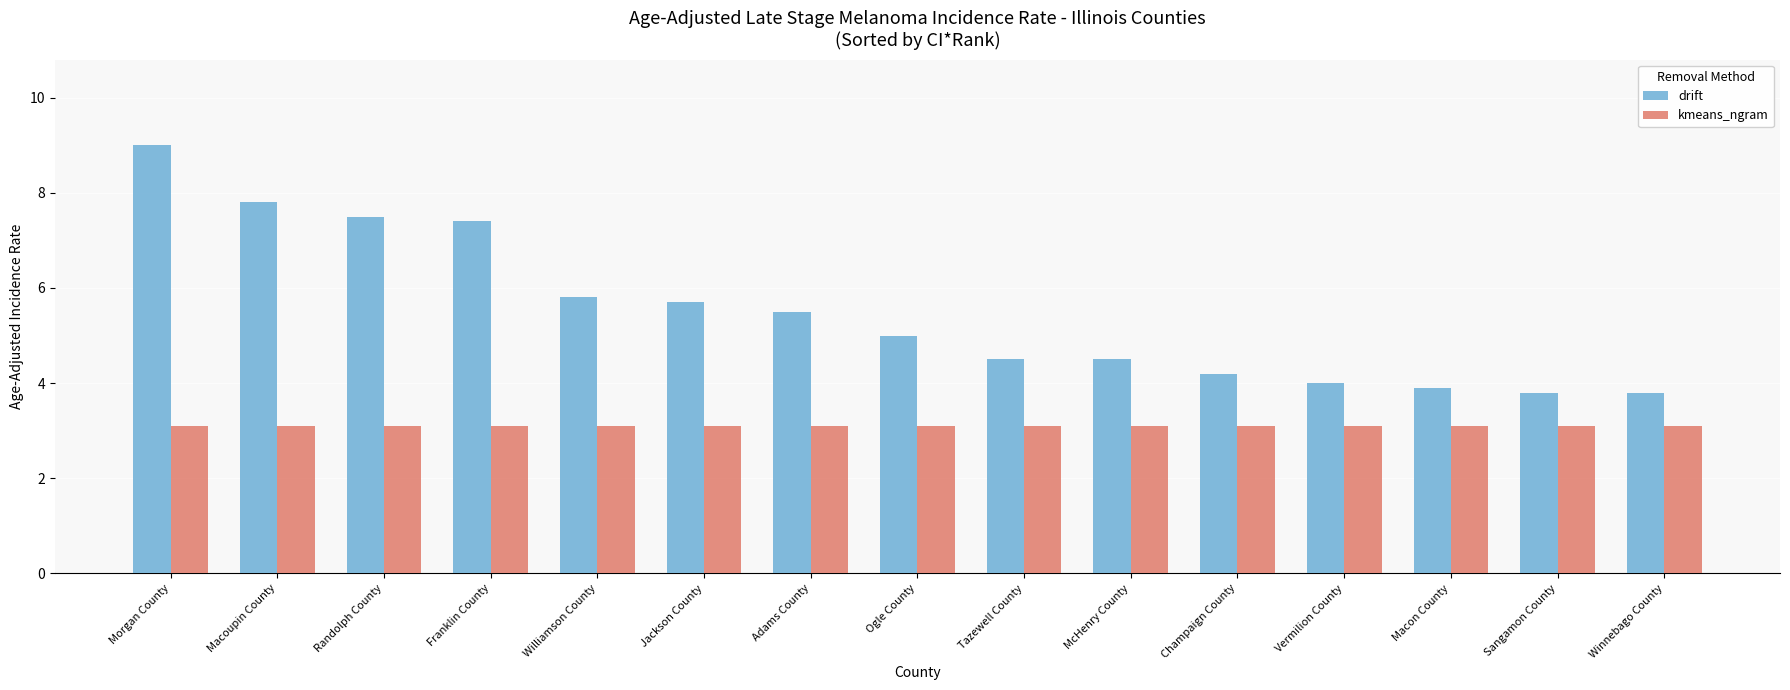

What is the sum of all kmeans_ngram values?

46.5